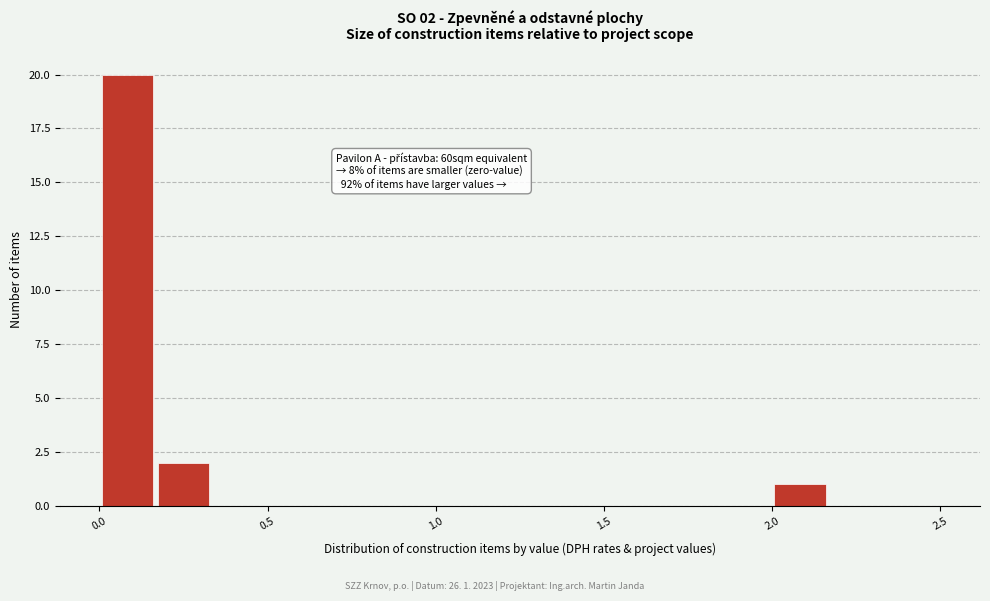

Around what value on the x-axis is the tallest bar? Give the approximate position of its centre, as read against the axis.

0.10